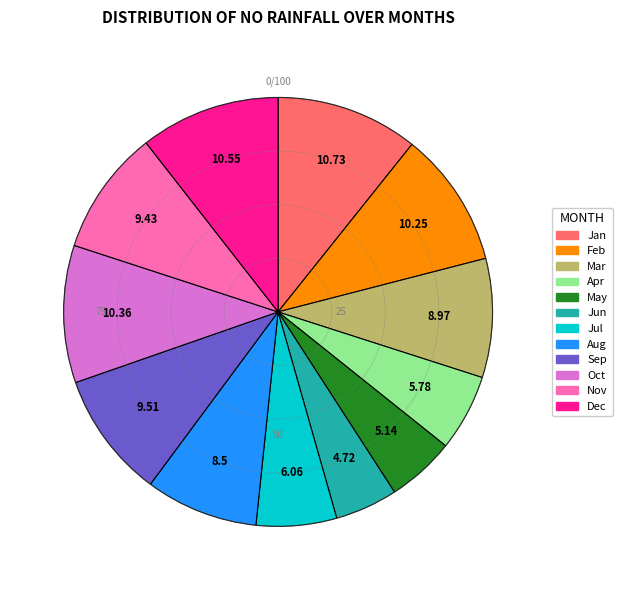

Count the number of slices in the pie.

12